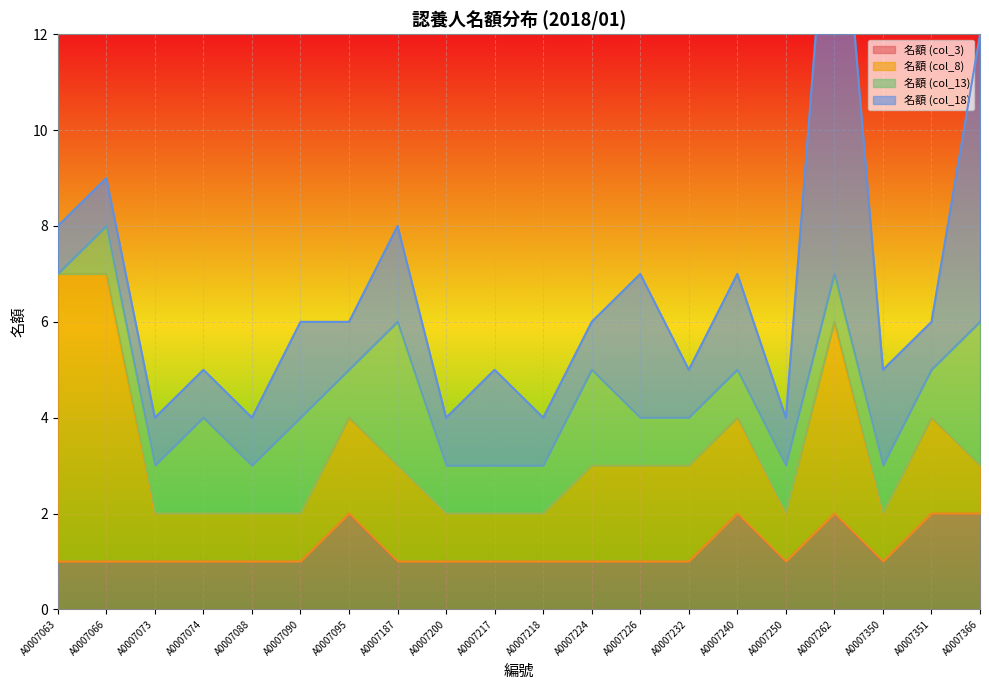

Reading left to right, transcribe all the data shown in this chart.

名額 (col_3): A0007063=1	A0007066=1	A0007073=1	A0007074=1	A0007088=1	A0007090=1	A0007095=2	A0007187=1	A0007200=1	A0007217=1	A0007218=1	A0007224=1	A0007226=1	A0007232=1	A0007240=2	A0007250=1	A0007262=2	A0007350=1	A0007351=2	A0007366=2
名額 (col_8): A0007063=6	A0007066=6	A0007073=1	A0007074=1	A0007088=1	A0007090=1	A0007095=2	A0007187=2	A0007200=1	A0007217=1	A0007218=1	A0007224=2	A0007226=2	A0007232=2	A0007240=2	A0007250=1	A0007262=4	A0007350=1	A0007351=2	A0007366=1
名額 (col_13): A0007063=0	A0007066=1	A0007073=1	A0007074=2	A0007088=1	A0007090=2	A0007095=1	A0007187=3	A0007200=1	A0007217=1	A0007218=1	A0007224=2	A0007226=1	A0007232=1	A0007240=1	A0007250=1	A0007262=1	A0007350=1	A0007351=1	A0007366=3
名額 (col_18): A0007063=1	A0007066=1	A0007073=1	A0007074=1	A0007088=1	A0007090=2	A0007095=1	A0007187=2	A0007200=1	A0007217=2	A0007218=1	A0007224=1	A0007226=3	A0007232=1	A0007240=2	A0007250=1	A0007262=10	A0007350=2	A0007351=1	A0007366=6